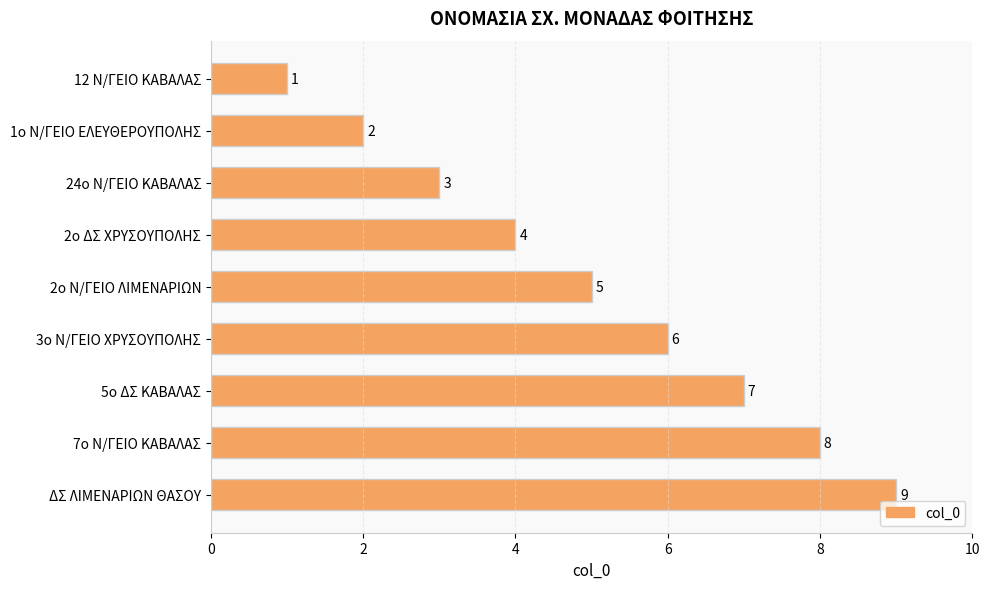

List the labels in order of value, largest first.

ΔΣ ΛΙΜΕΝΑΡΙΩΝ ΘΑΣΟΥ, 7ο Ν/ΓΕΙΟ ΚΑΒΑΛΑΣ, 5ο ΔΣ ΚΑΒΑΛΑΣ, 3ο Ν/ΓΕΙΟ ΧΡΥΣΟΥΠΟΛΗΣ, 2ο Ν/ΓΕΙΟ ΛΙΜΕΝΑΡΙΩΝ, 2ο ΔΣ ΧΡΥΣΟΥΠΟΛΗΣ, 24ο Ν/ΓΕΙΟ ΚΑΒΑΛΑΣ, 1ο Ν/ΓΕΙΟ ΕΛΕΥΘΕΡΟΥΠΟΛΗΣ, 12 Ν/ΓΕΙΟ ΚΑΒΑΛΑΣ